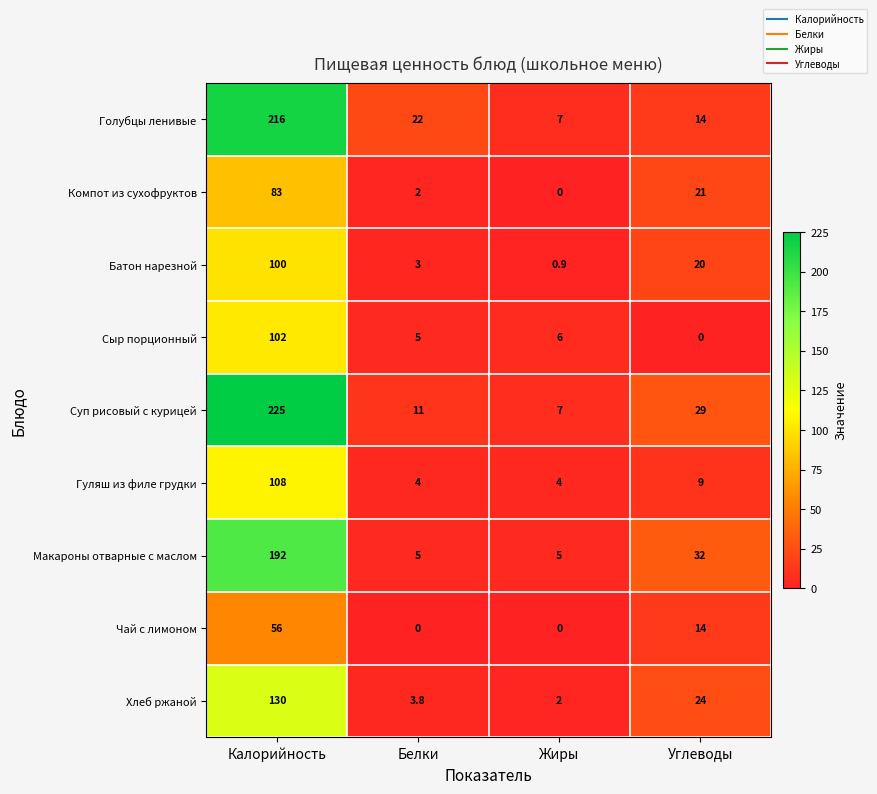

Which series changed the most between Калорийность and Белки?

Суп рисовый с курицей